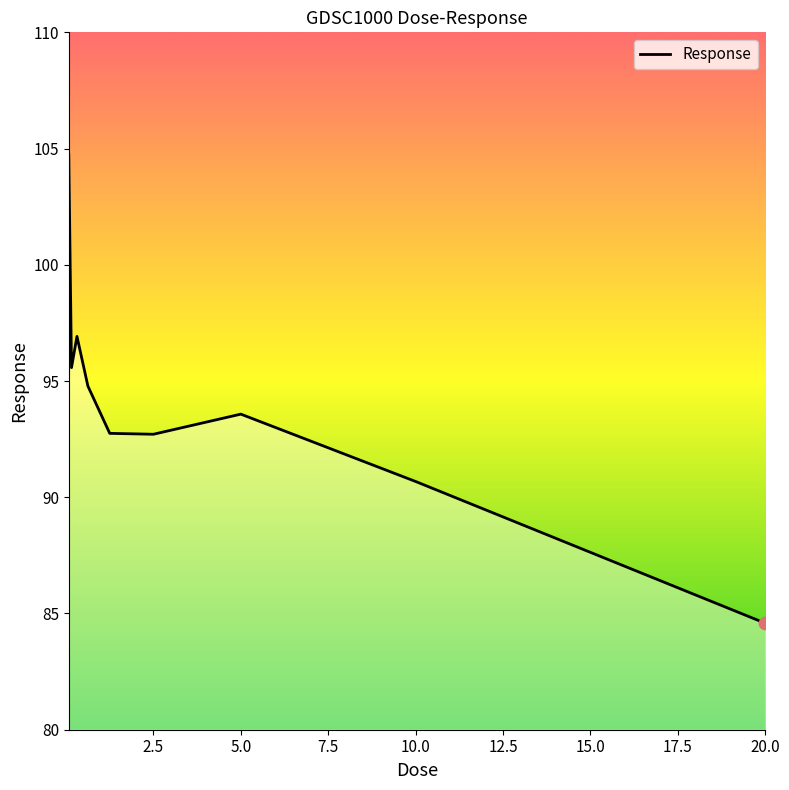

What is the greatest value displayed?

104.7